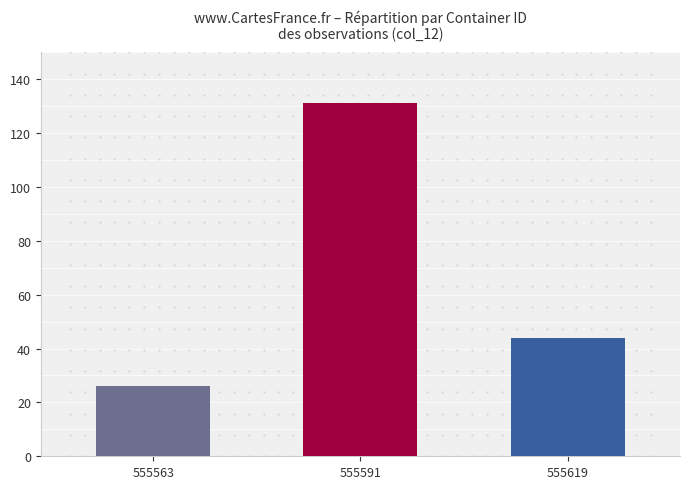

Reading right to left, what are all the values shown in this chart?

44	131	26